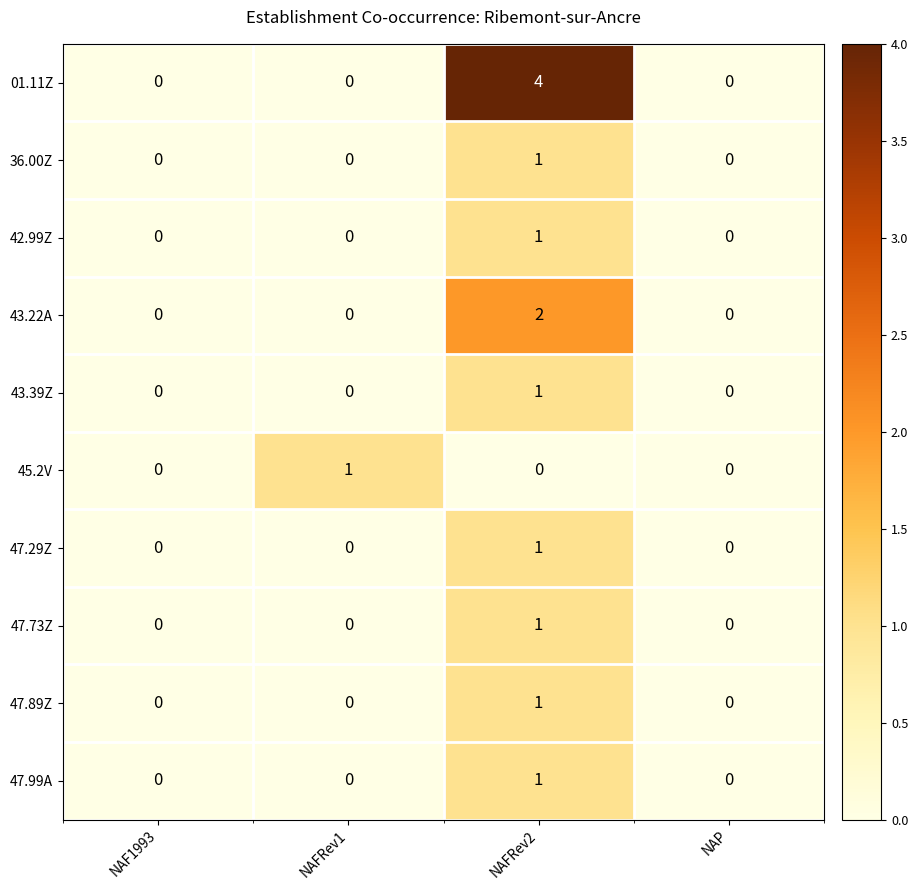

Which category has the highest value across all series?

NAFRev2